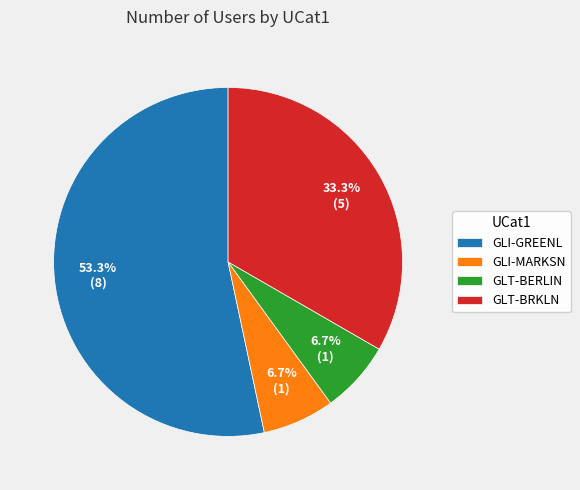

To the nearest percent, what is the difference between the GLI-GREENL and GLT-BRKLN slice percentages?

20%